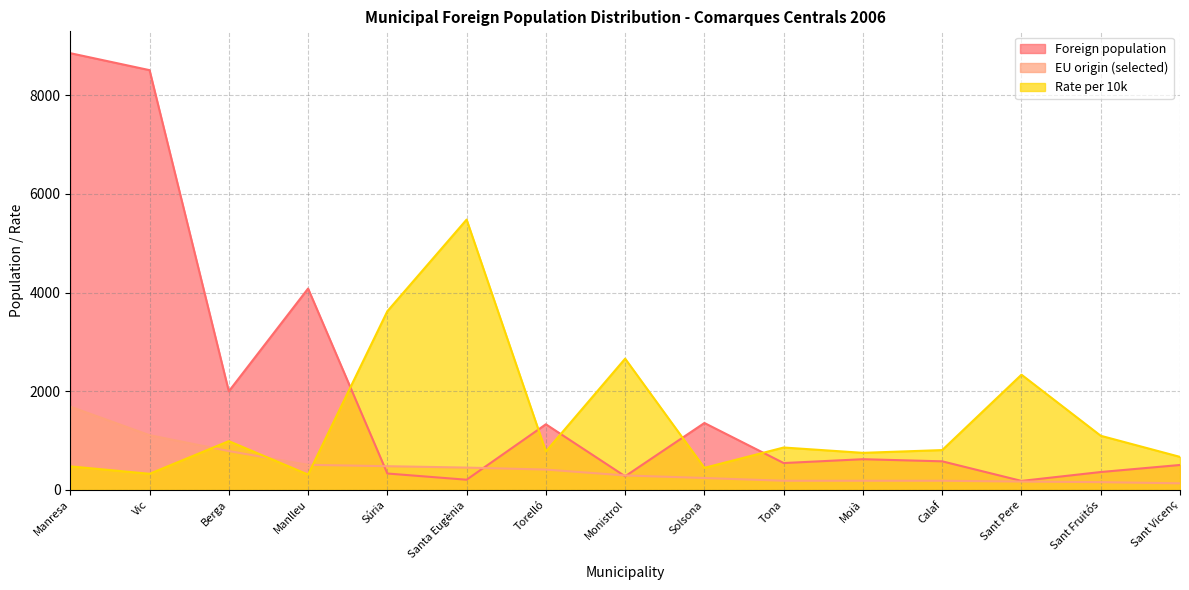

Rank the series by their maximum value, from lowest to highest.

EU origin (selected), Rate per 10k, Foreign population